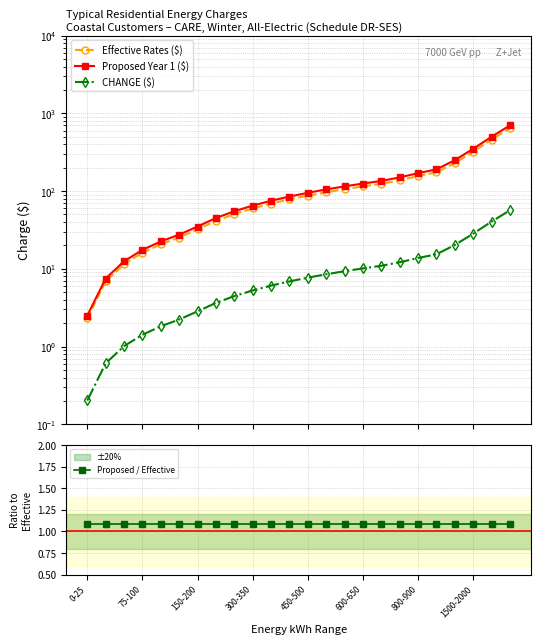

Rank the series at 300-350 from highest to lowest value.

Proposed Year 1 ($), Effective Rates ($), CHANGE ($), Proposed / Effective